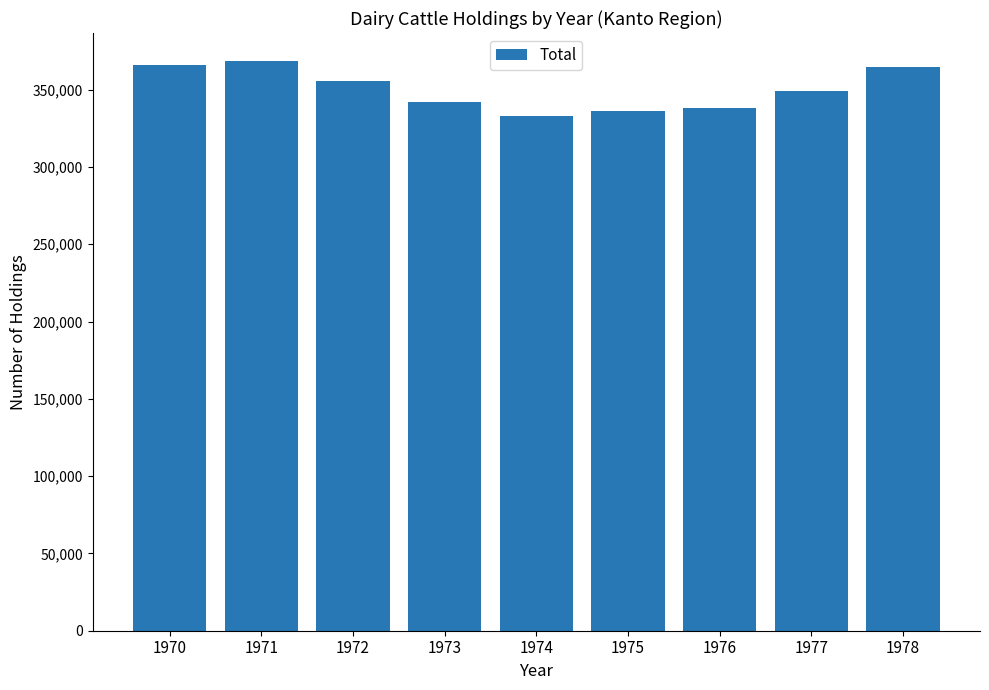

What is the ratio of the value at 1977 to the value at 1976?

1.0